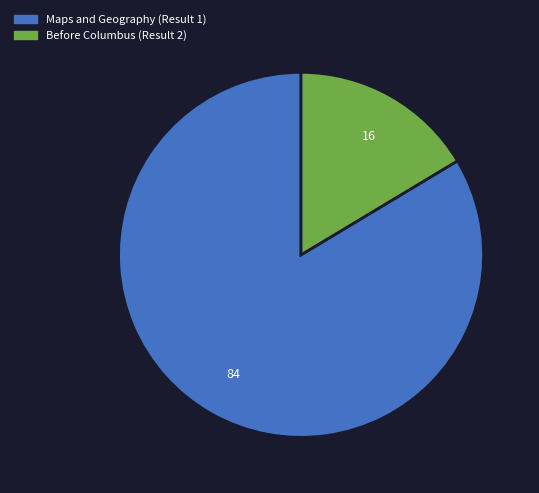

How many slices are in this pie chart?

2